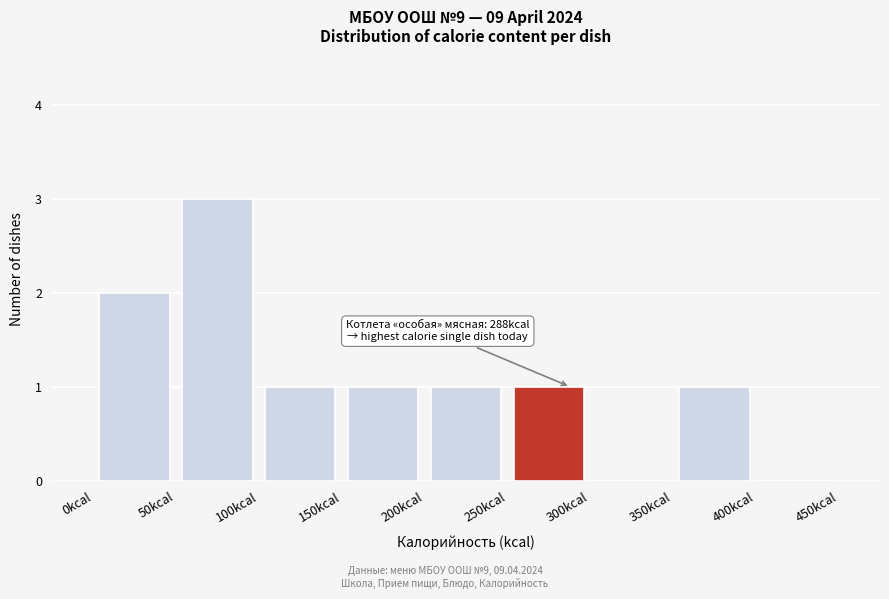

Which range on the x-axis has the tallest bar?

50 to 100